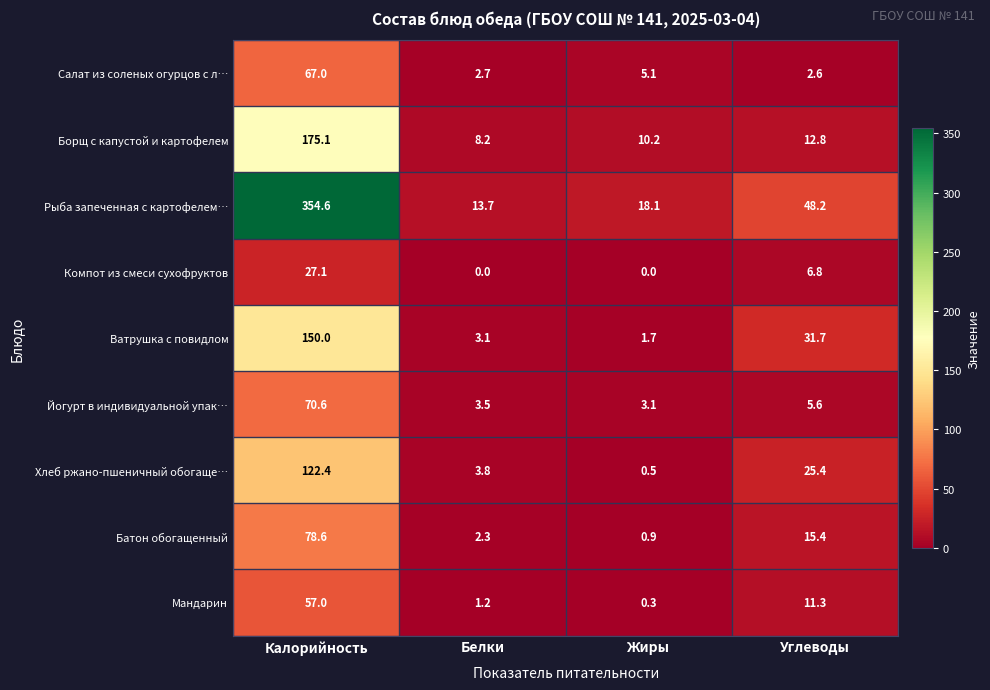

Which series changed the most between Калорийность and Жиры?

Рыба запеченная с картофелем…